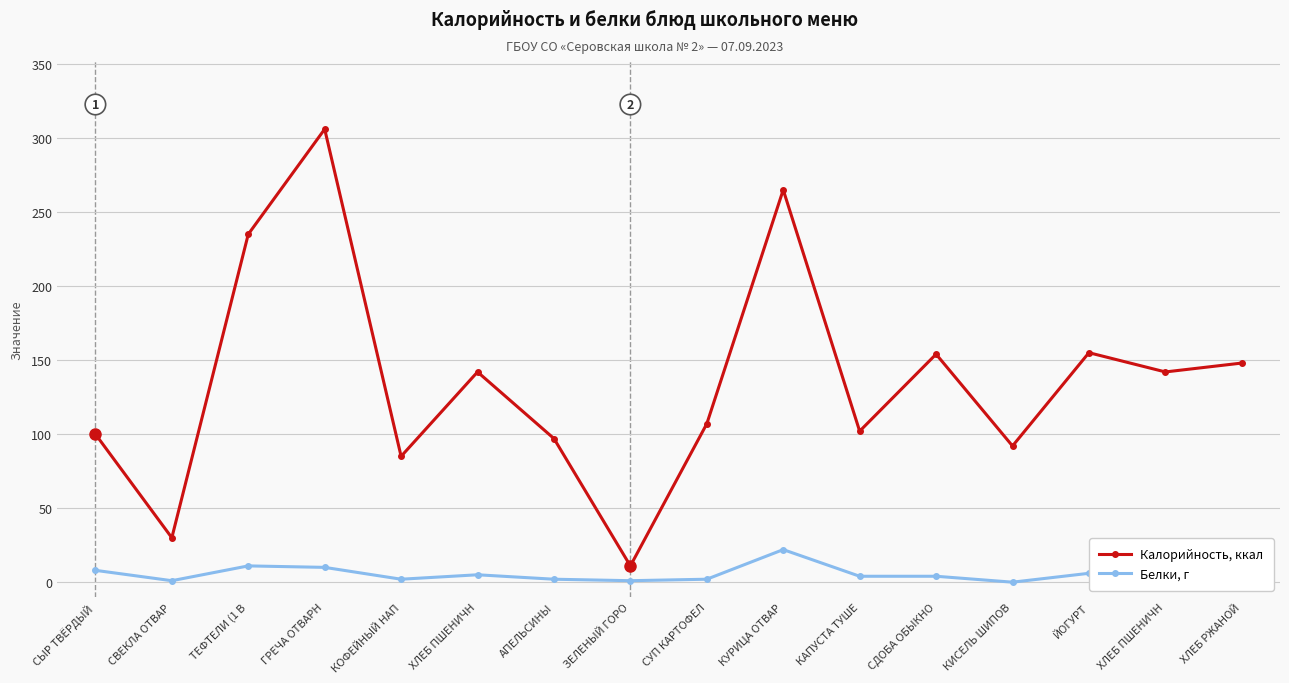

Is this an area chart (filled region under the line)?

No